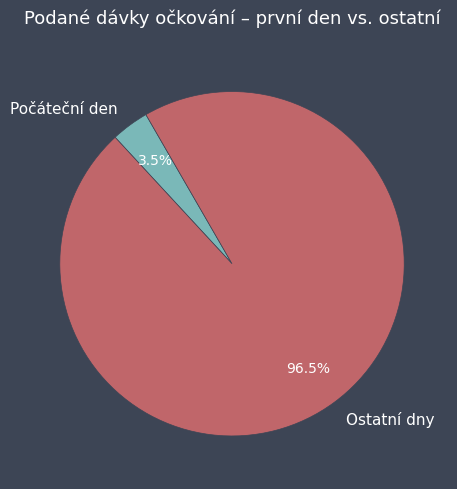

Which slice represents more than half of the pie?

Ostatní dny